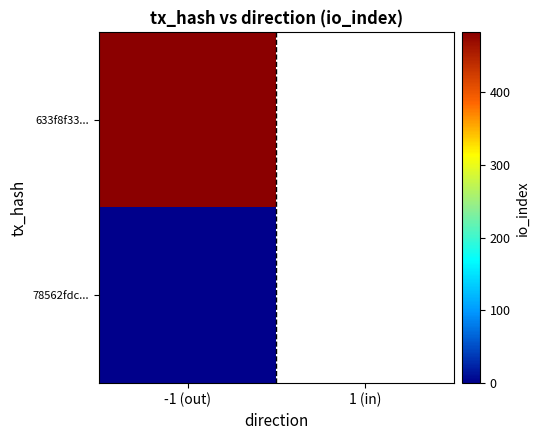

List the series in order of their peak value, lowest first.

78562fdc..., 633f8f33...